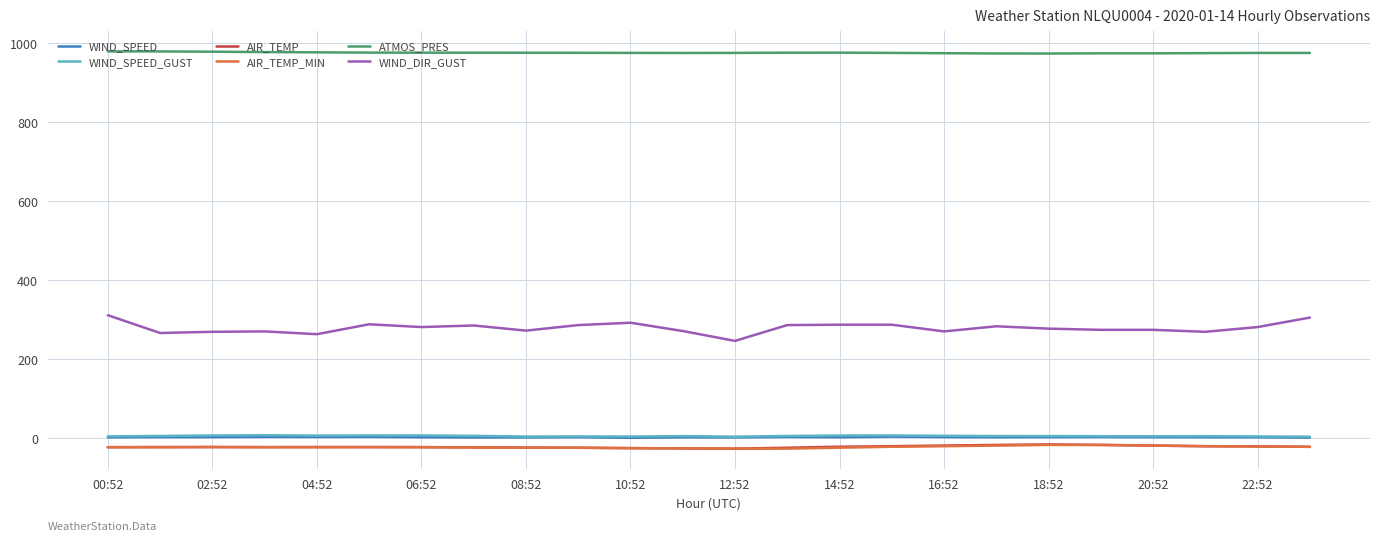

Which series has the widest spread of values?

WIND_DIR_GUST